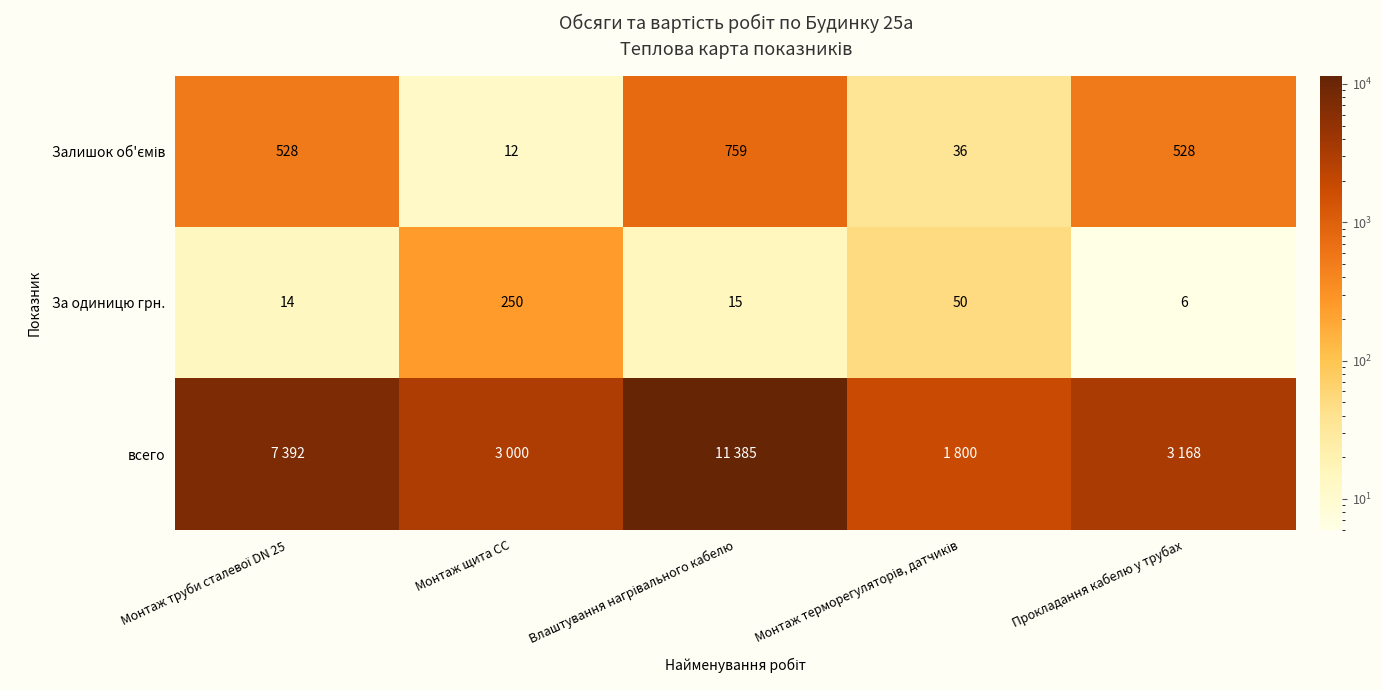

What is the difference between the second highest and minimum values in the Залишок об'ємів series?

516